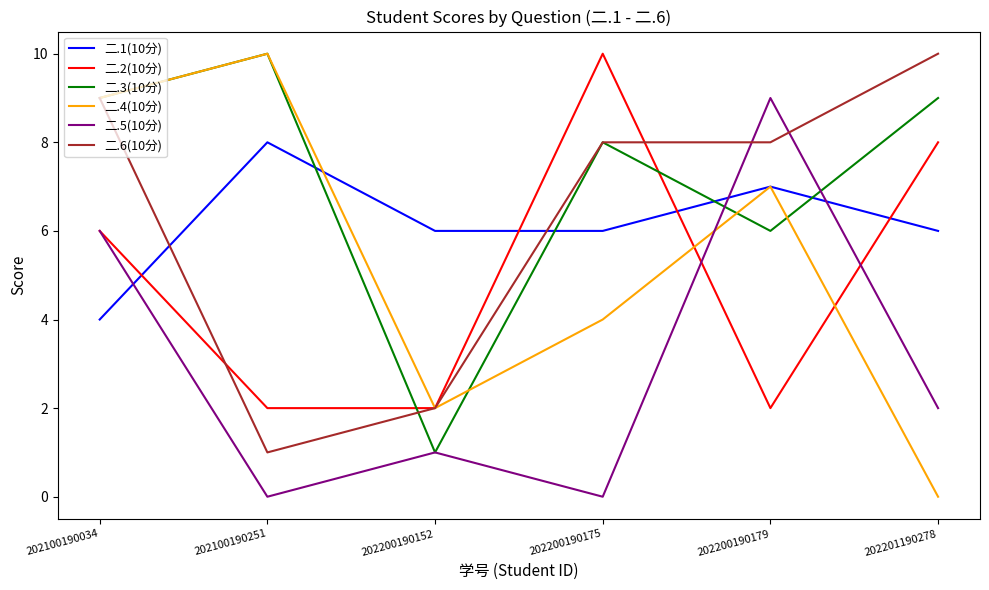

Count the number of data series in this chart.

6